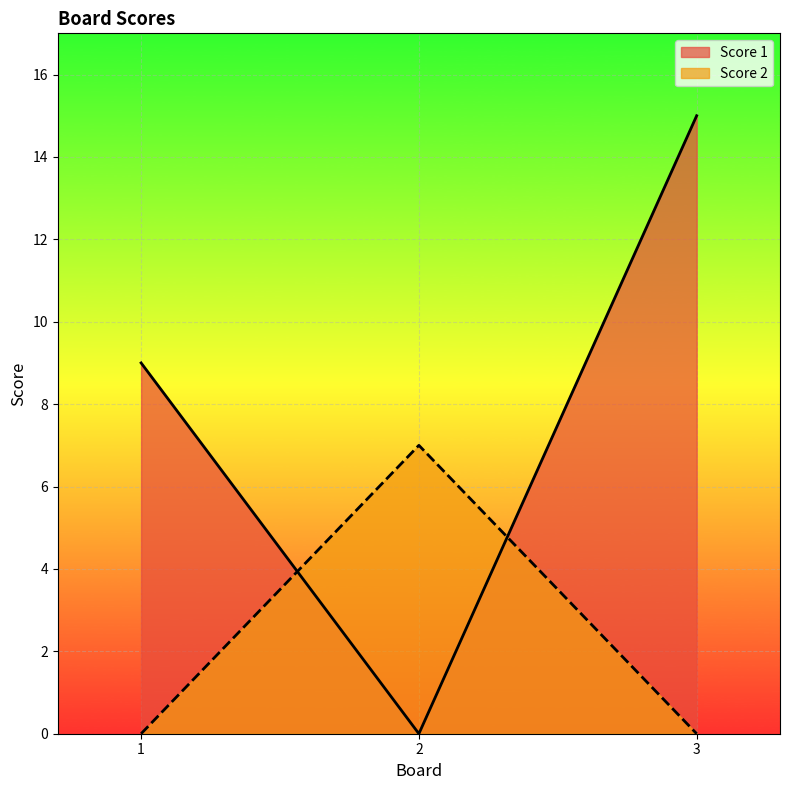

Reading left to right, extract all data points from this chart.

Score 1: 1=9	2=0	3=15
Score 2: 1=0	2=7	3=0